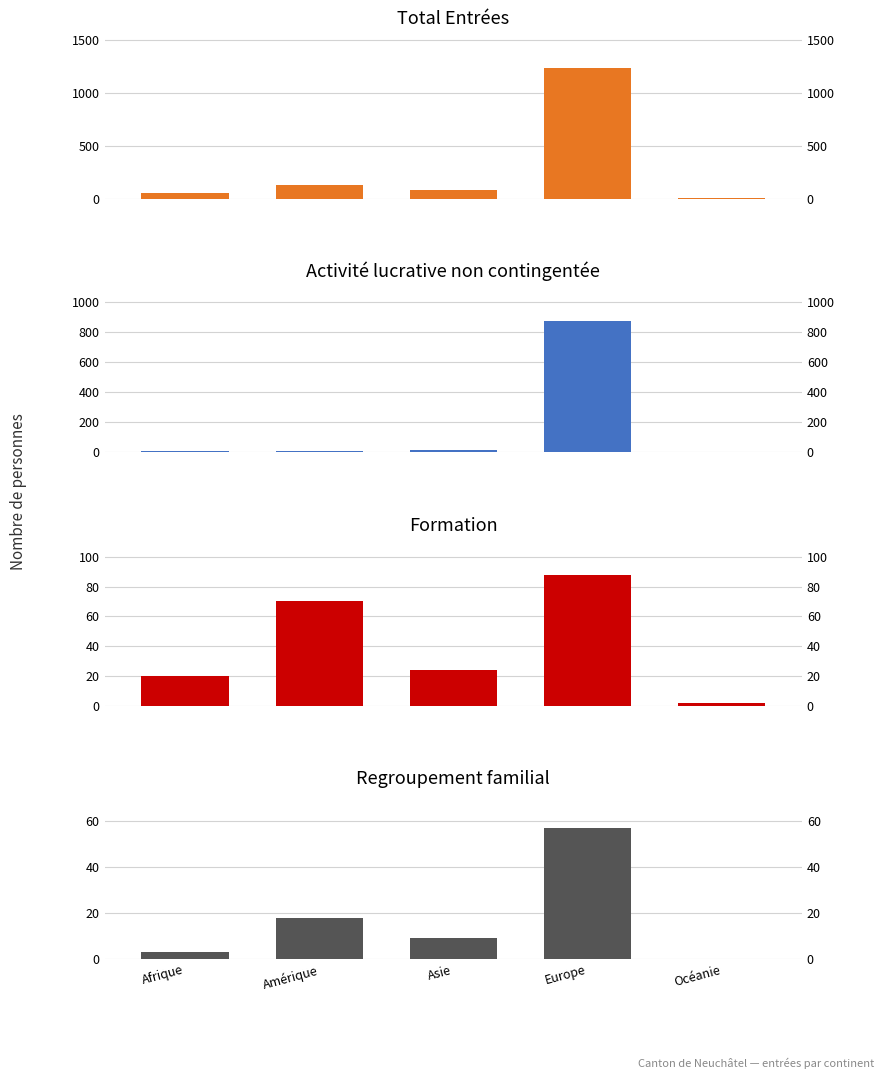

Rank the series at Amérique from lowest to highest value.

Activité lucrative non contingentée, Regroupement familial, Formation, Total Entrées